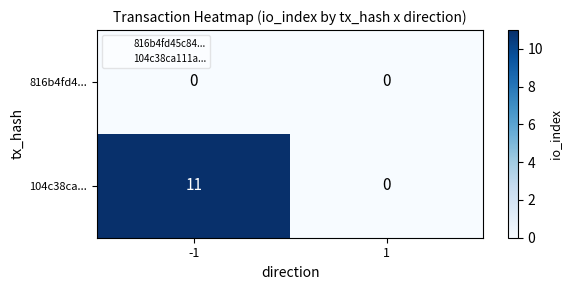

List the series in order of their peak value, highest first.

104c38ca..., 816b4fd4...